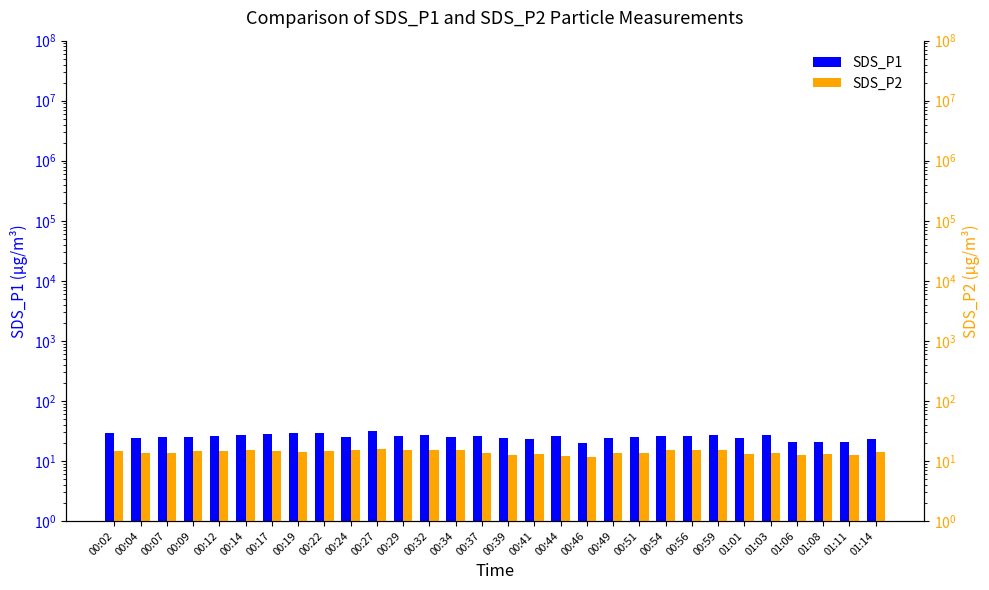

How many values in the SDS_P1 series are below 25?

12